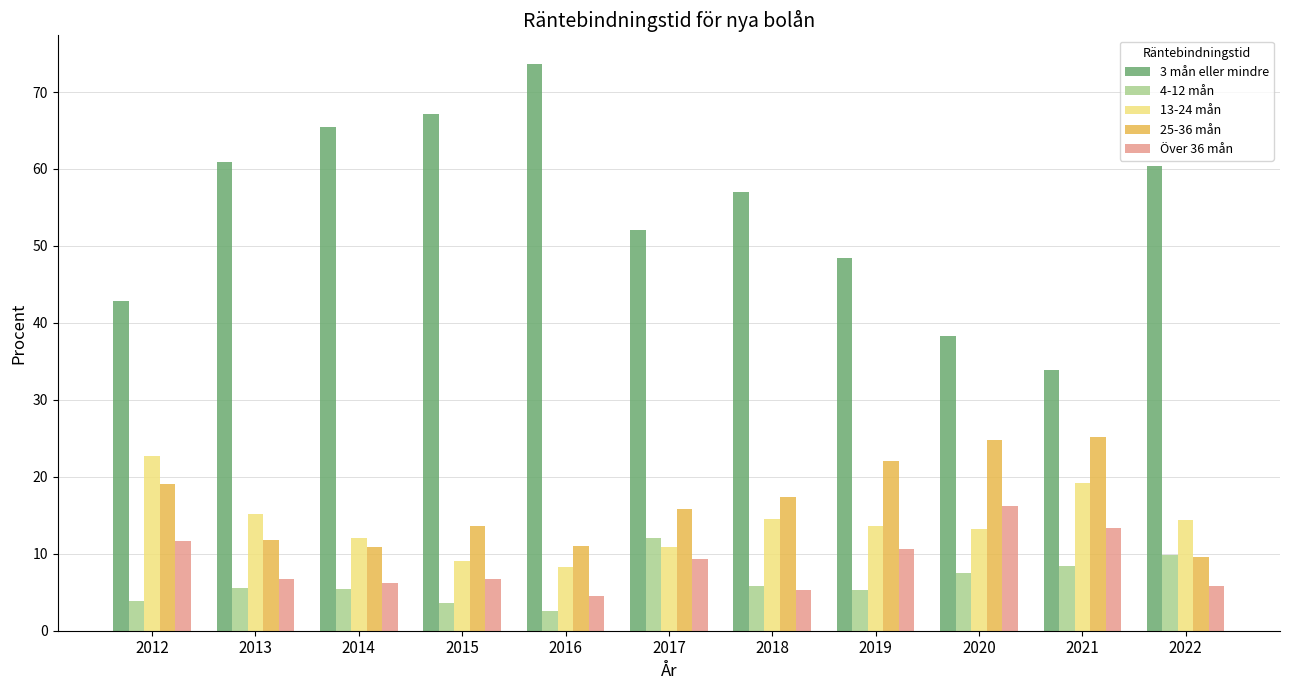

The 13-24 mån series shows 14.3 at 2016. True or false?

False